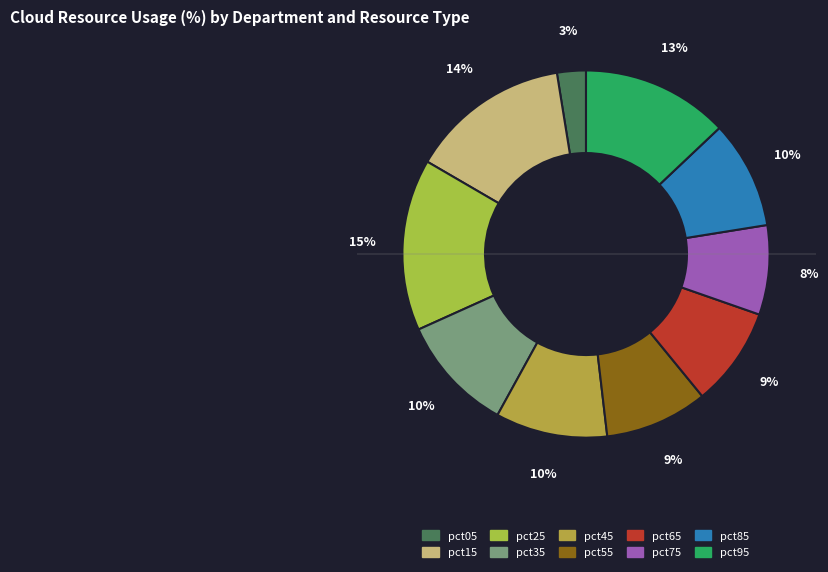

Between pct65 and pct45, which is larger?

pct45